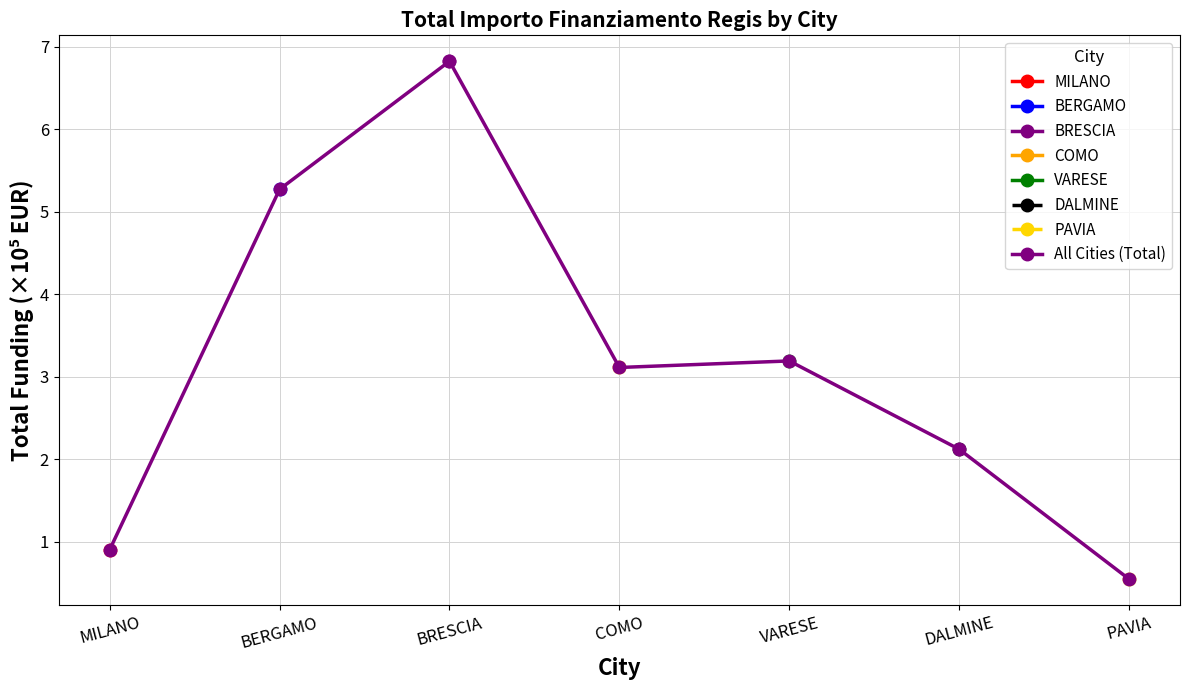

What is the greatest value displayed?

6.8